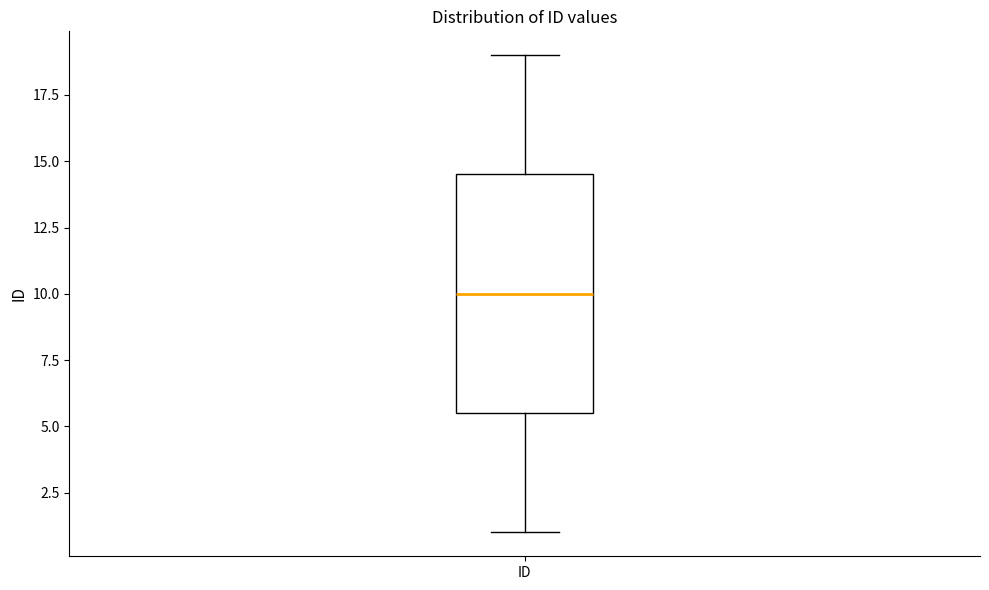

Transcribe this box plot: give where the median line is, the range the box spans, and where the two whiskers end, as read against the y-axis. The values are not printed on the chart, so give them approximately, as read against the axis.

median 10.0, box 5.5 to 14.5, whiskers 1.0 to 19.0